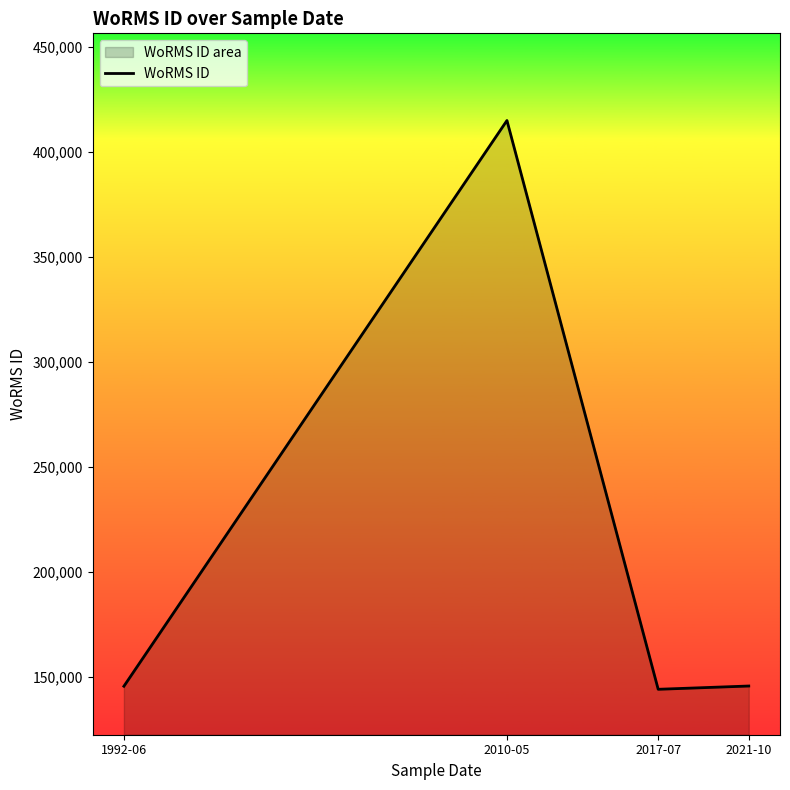

Does the chart have visible grid lines?

No